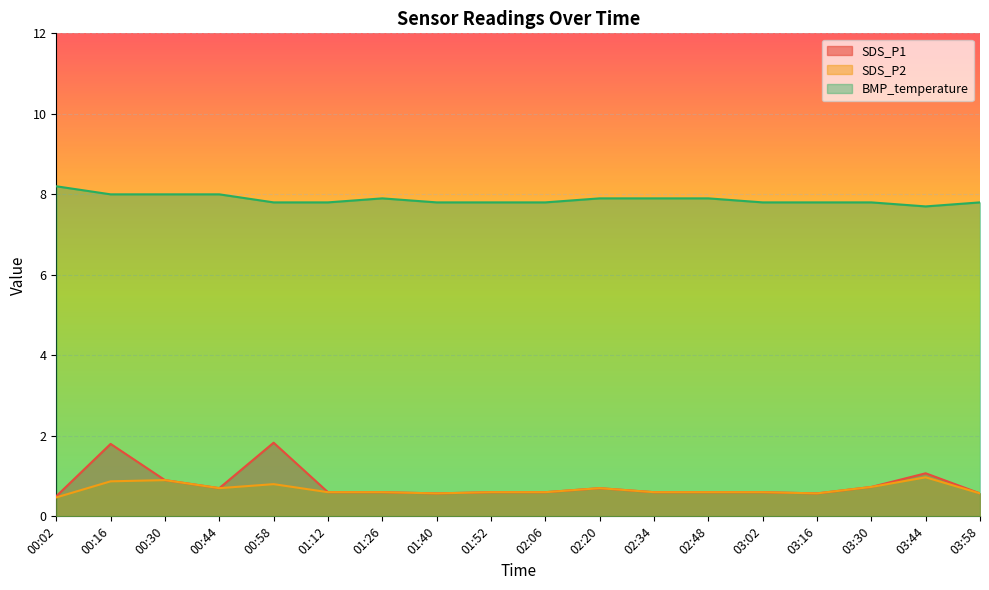

Rank the series by their maximum value, from highest to lowest.

BMP_temperature, SDS_P1, SDS_P2